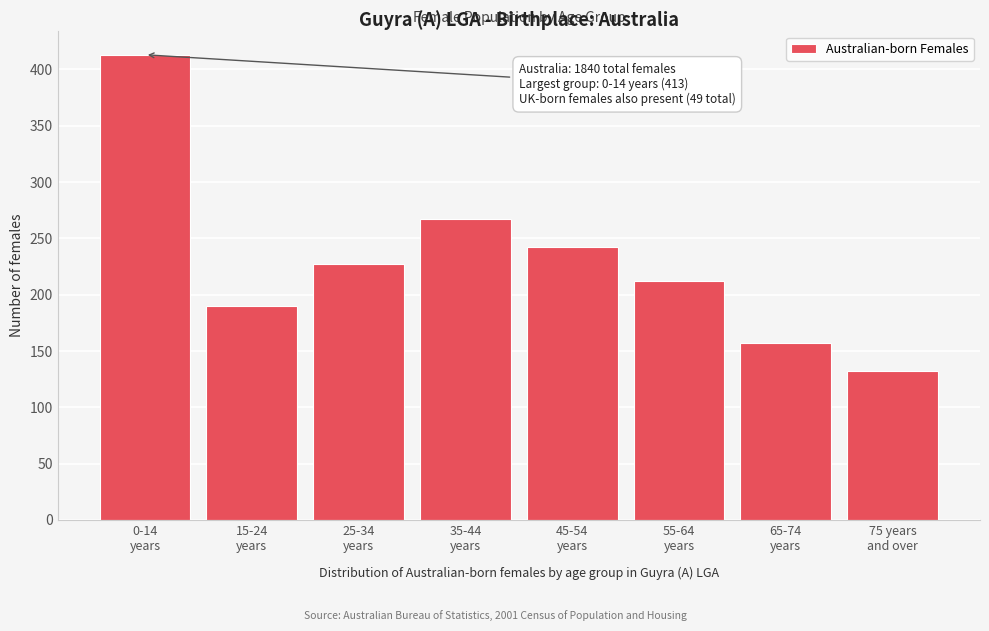

Reading right to left, list all the values displayed in this chart.

132	157	212	242	267	227	190	413